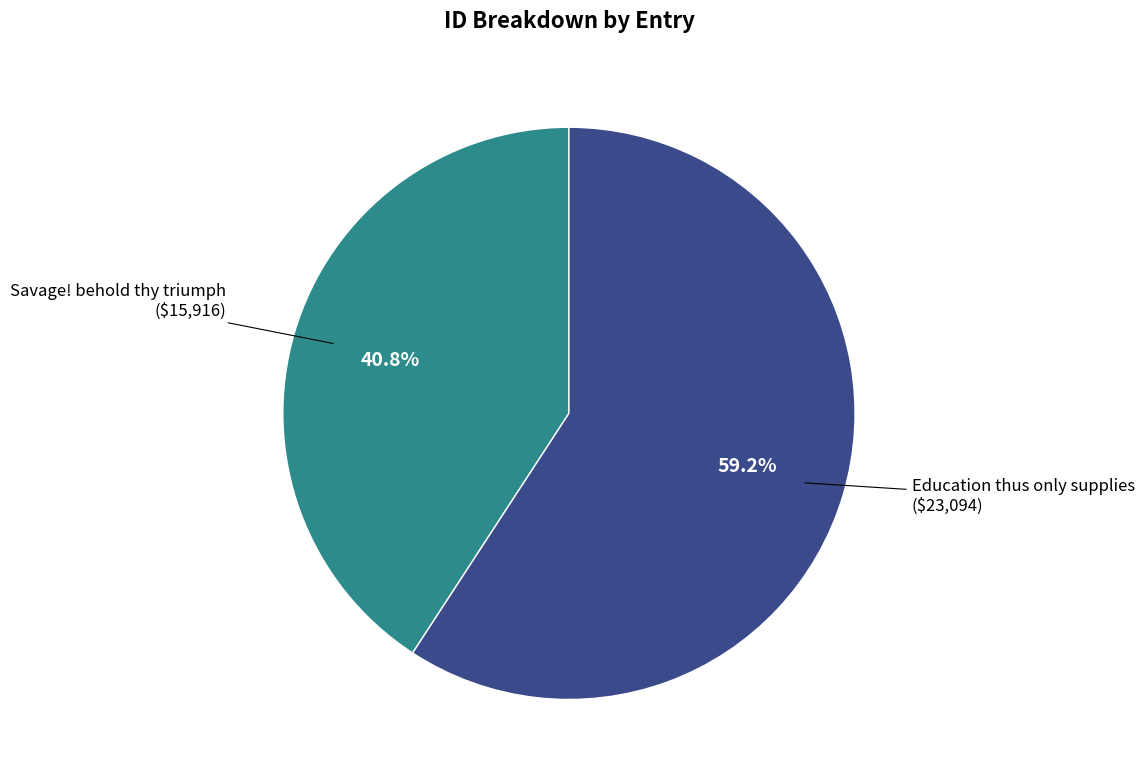

Which slice represents more than half of the pie?

Education thus only supplies